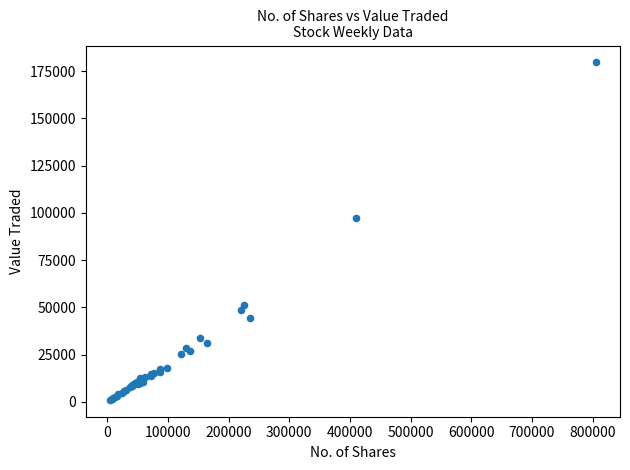

What Y value in the scatter plot is closest to 90348?

97331